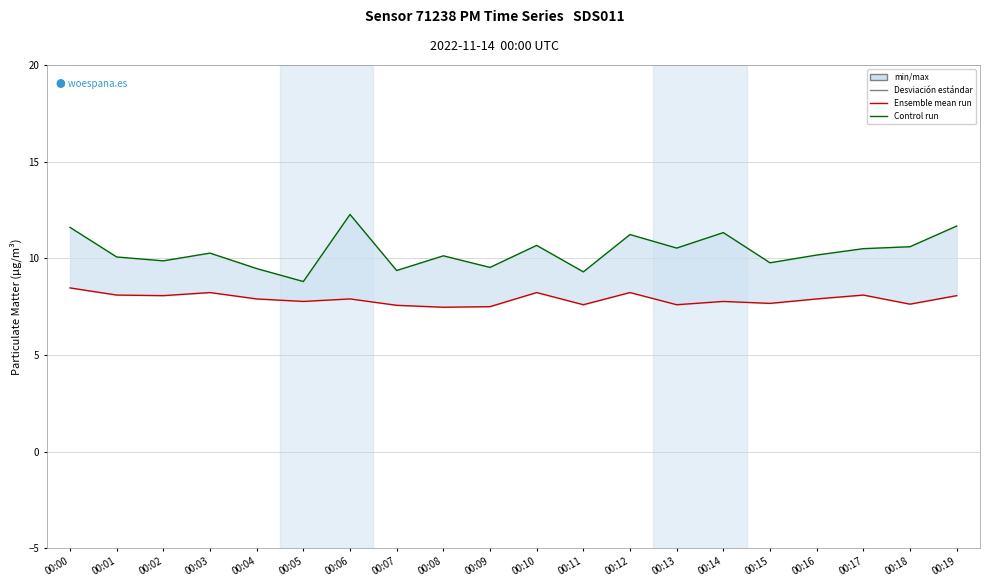

What is the maximum value shown in the chart?

12.3